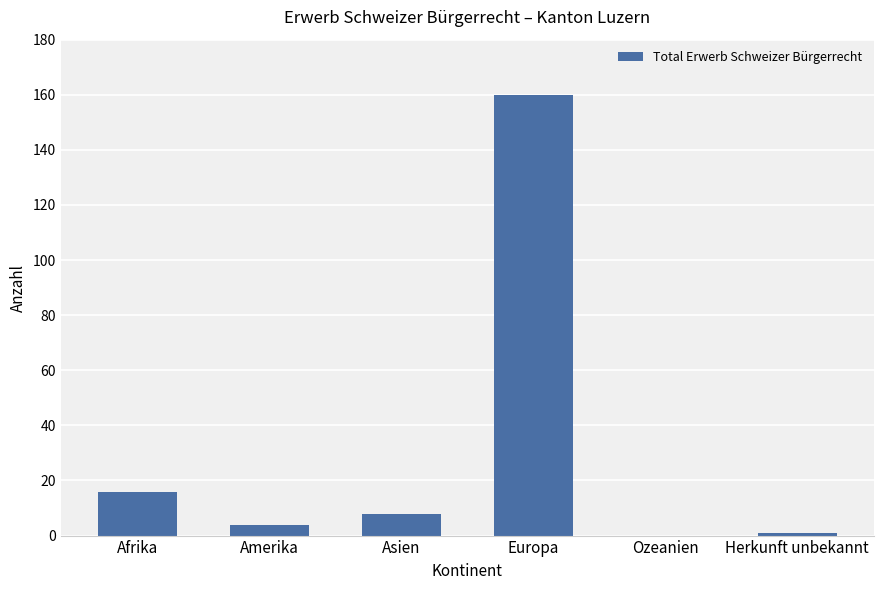

Which label corresponds to the largest value in the chart?

Europa